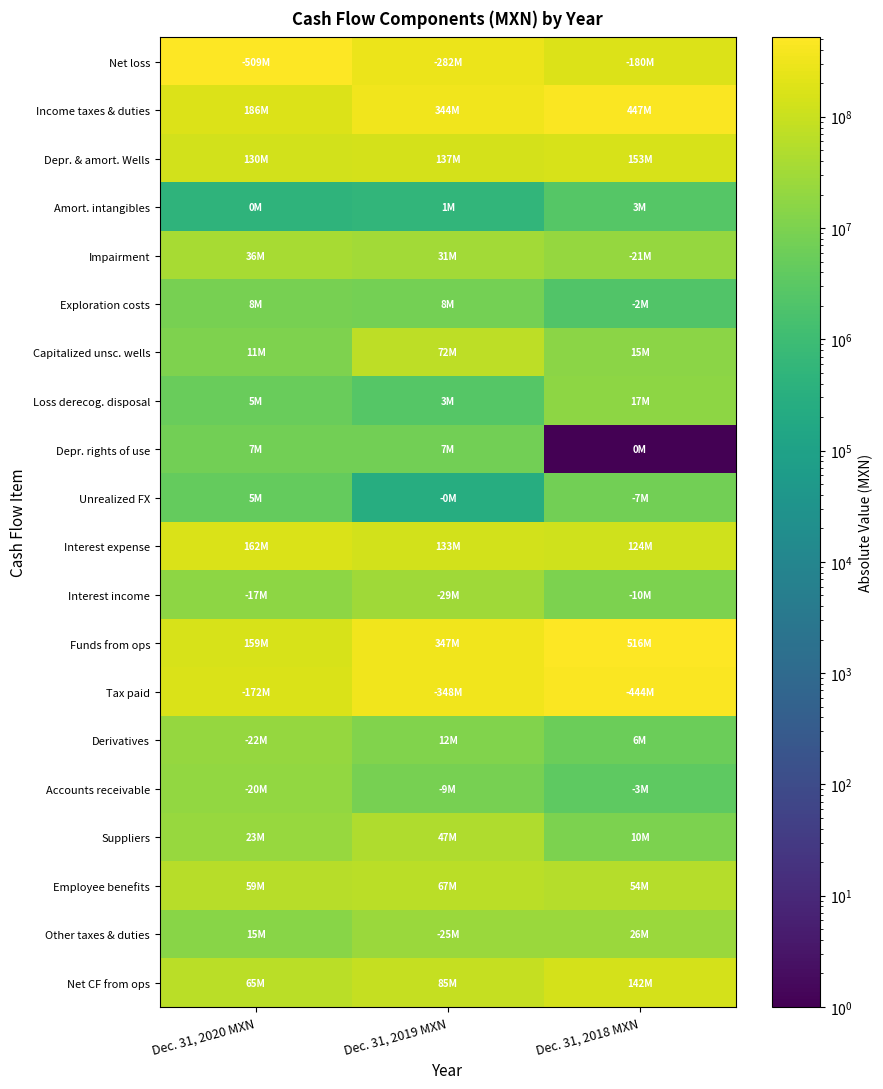

What is the difference between the highest and lowest values at Dec. 31, 2020 MXN?

508573077